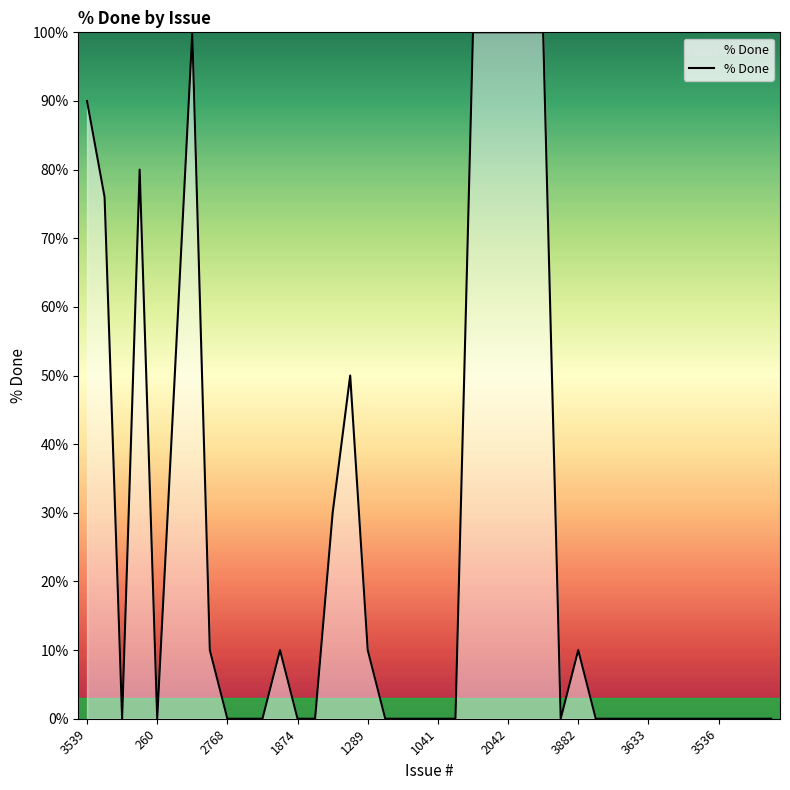

What is the average value?

25